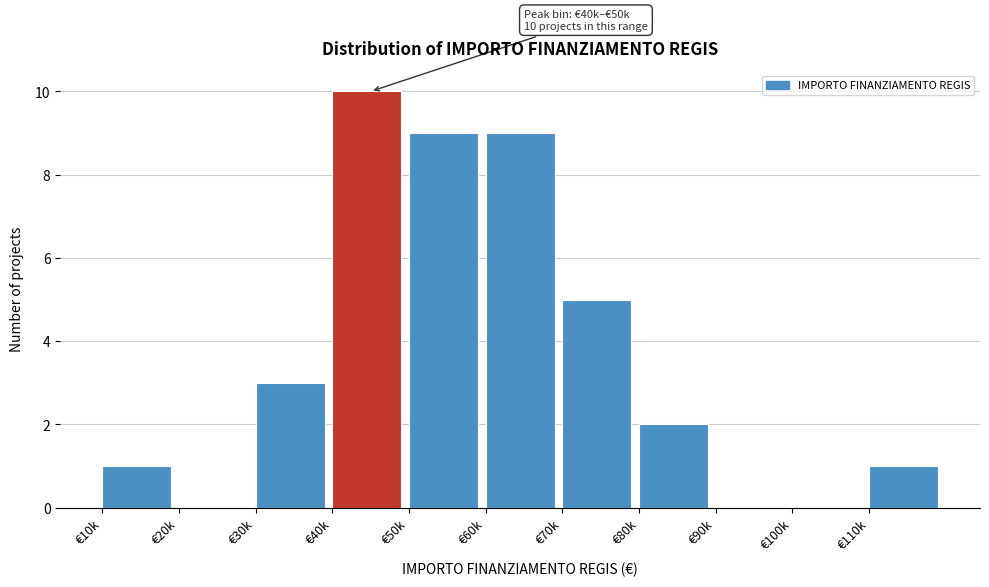

Reading right to left, what are all the values shown in this chart?

€110k=1	€100k=0	€90k=0	€80k=2	€70k=5	€60k=9	€50k=9	€40k=10	€30k=3	€20k=0	€10k=1